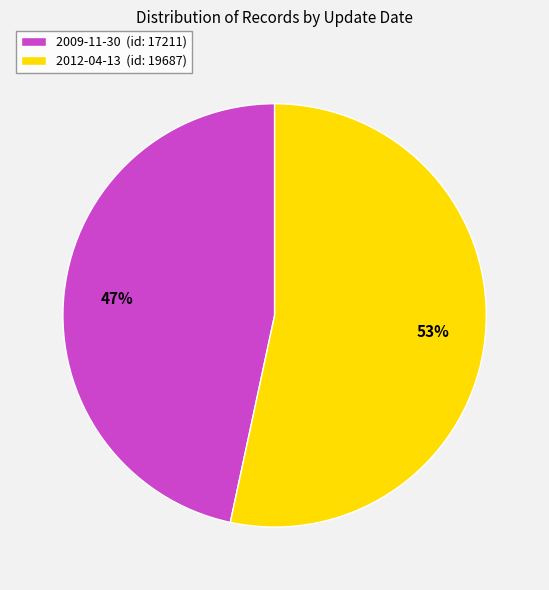

Which slice represents more than half of the pie?

2012-04-13